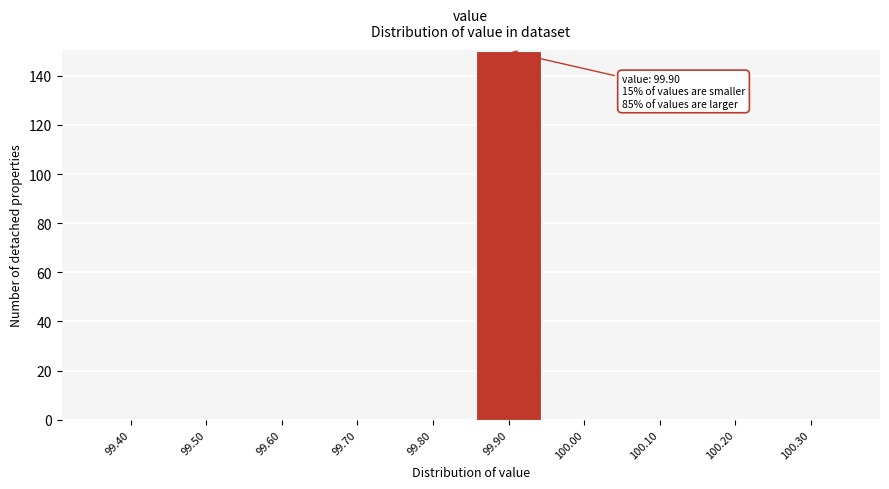

Reading left to right, extract all data points from this chart.

99.40=0	99.50=0	99.60=0	99.70=0	99.80=0	99.90=150	100.00=0	100.10=0	100.20=0	100.30=0